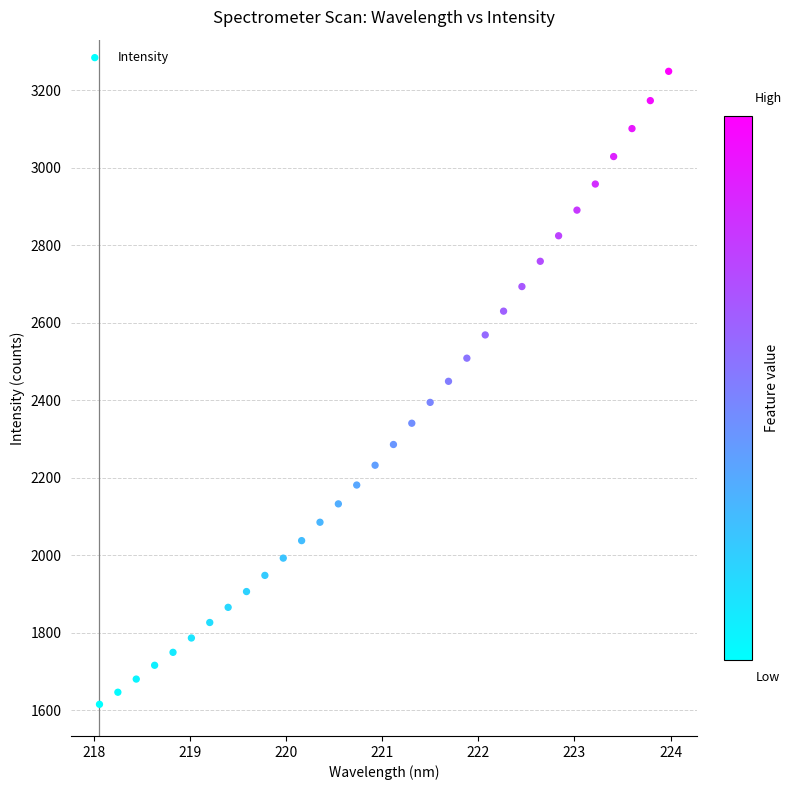

What is the range of Y values (max minus min)?

1634.5